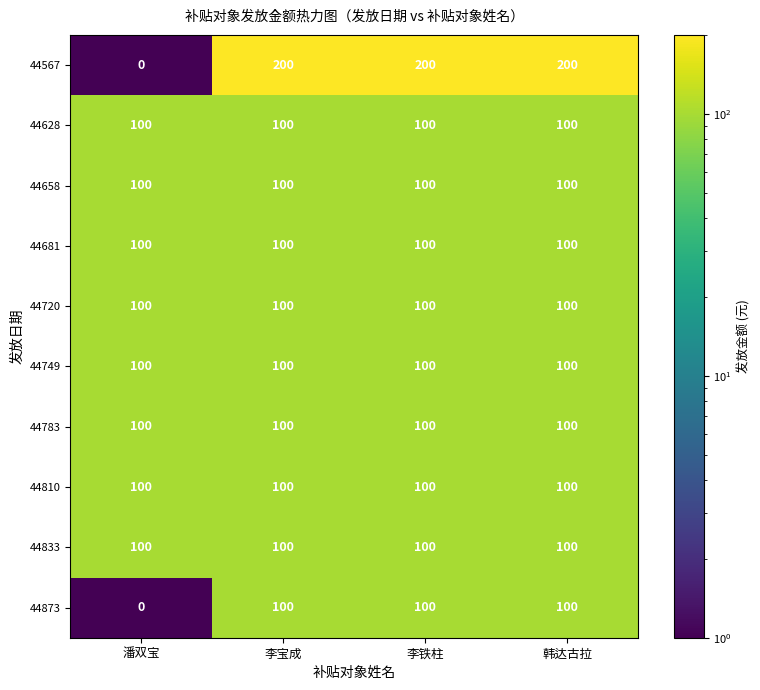

Which category has the lowest value across all series?

潘双宝